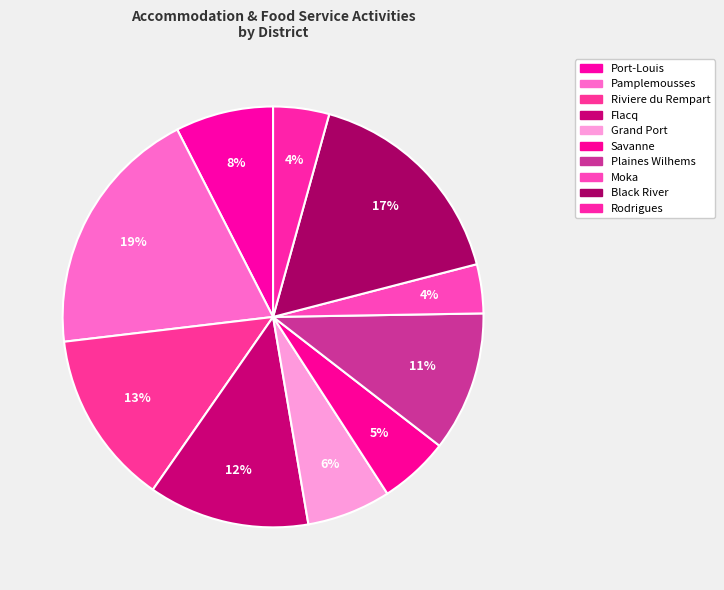

Count the number of slices in the pie.

10